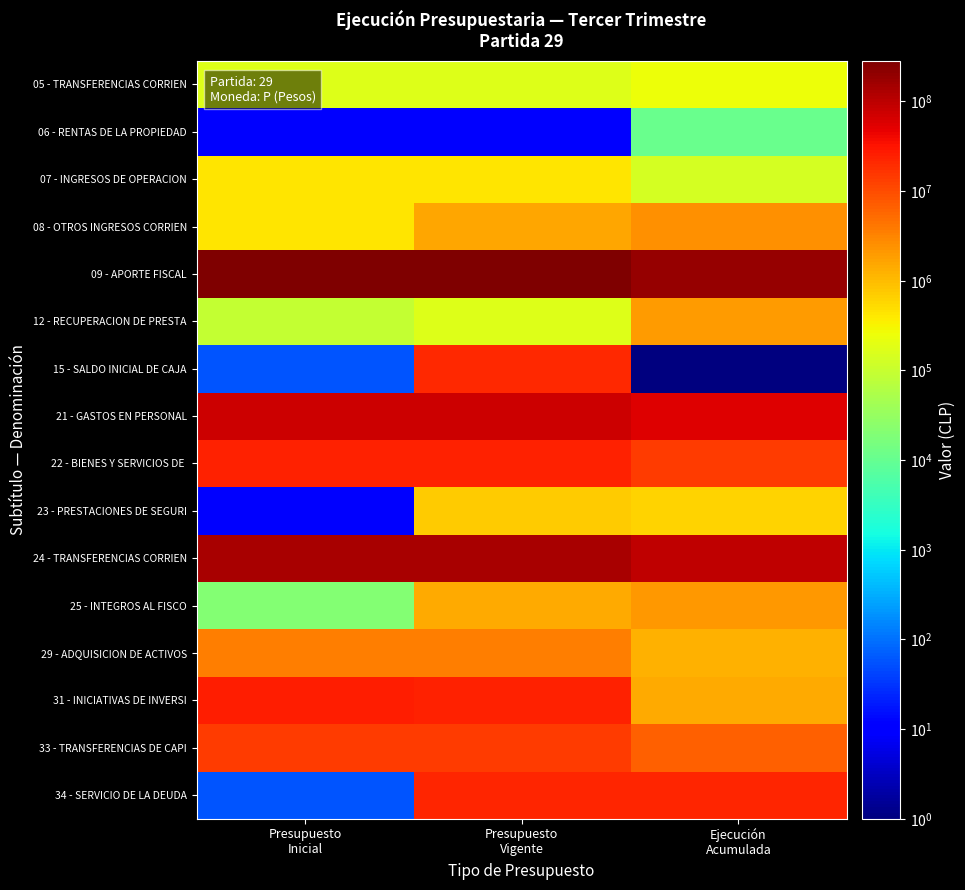

At which category does the chart reach its minimum across all series?

Ejecución
Acumulada